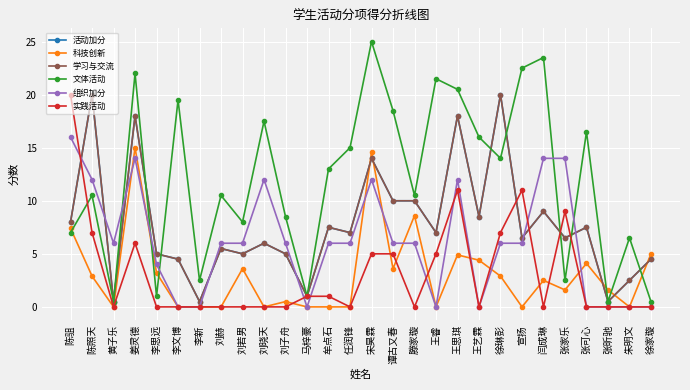

True or false: 活动加分 and 学习与交流 intersect in this chart.

False